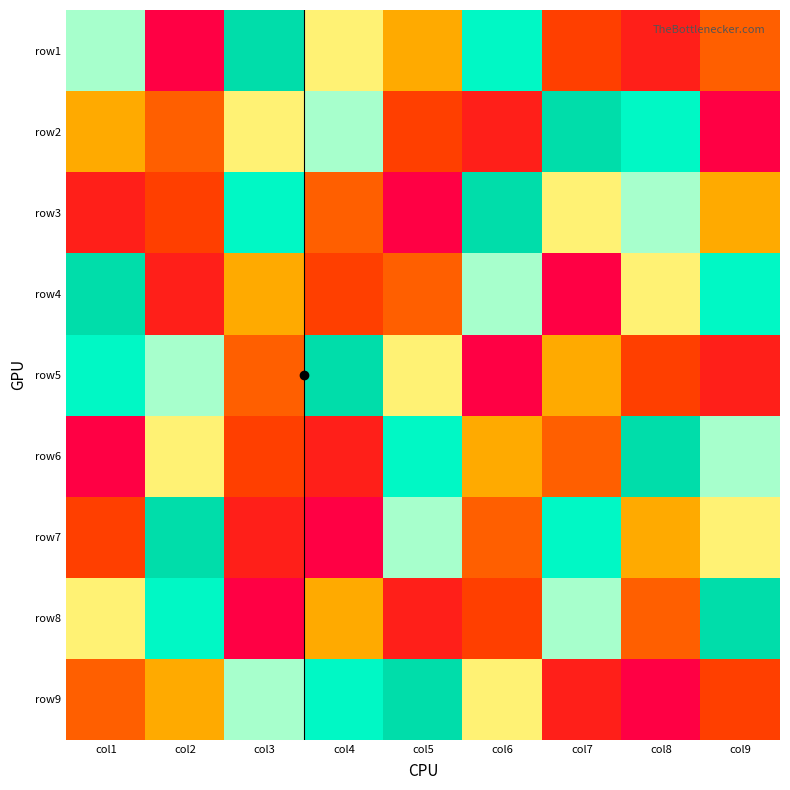

Which has a higher value, col8 or col2?

col2